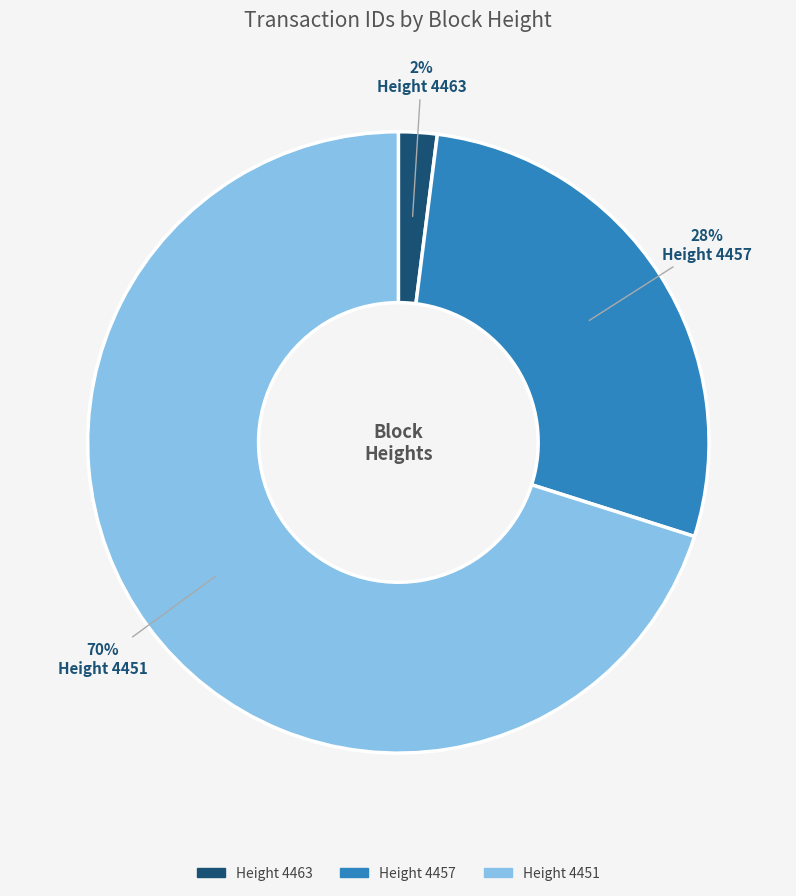

To the nearest percent, what is the difference between the largest and smallest slice percentages?

68%